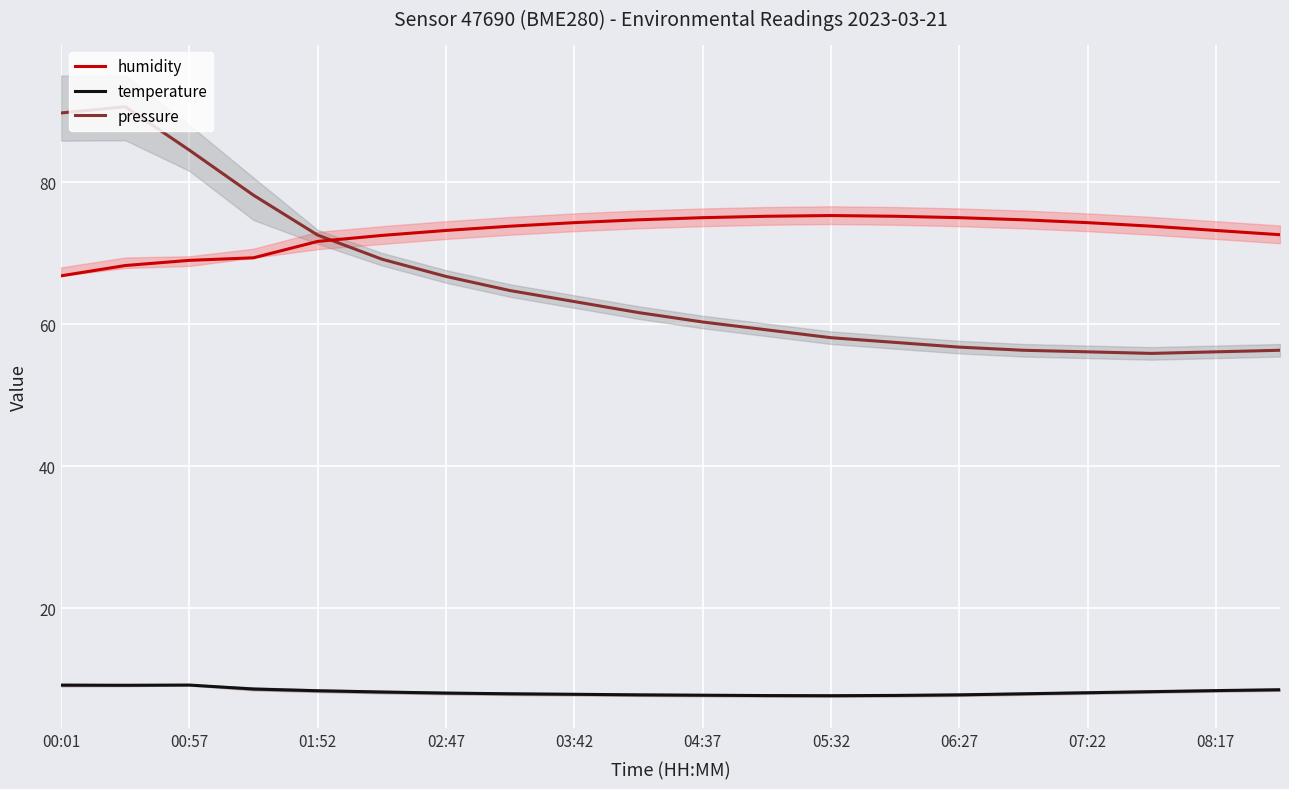

Reading left to right, what are all the values shown in this chart?

humidity: 66.8	68.3	69.0	69.3	71.7	72.5	73.2	73.8	74.3	74.7	75.0	75.2	75.3	75.2	75.0	74.7	74.3	73.8	73.2	72.6
temperature: 9.2	9.2	9.2	8.6	8.4	8.2	8.1	8.0	7.9	7.8	7.8	7.7	7.7	7.7	7.8	8.0	8.1	8.2	8.4	8.5
pressure: 89.7	90.6	84.5	78.2	72.5	69.2	66.7	64.7	63.2	61.6	60.3	59.2	58.1	57.4	56.8	56.3	56.1	55.9	56.1	56.3